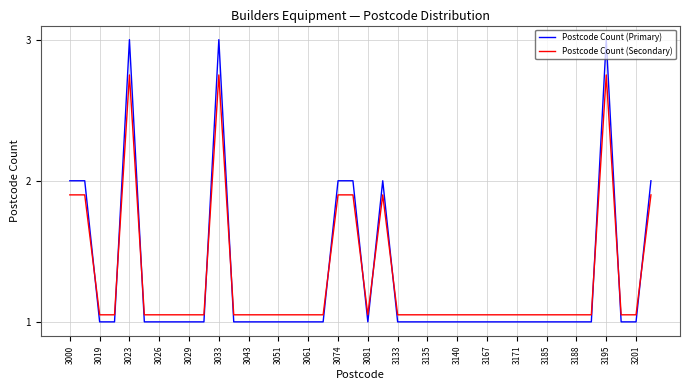

True or false: Postcode Count (Primary) and Postcode Count (Secondary) intersect in this chart.

True